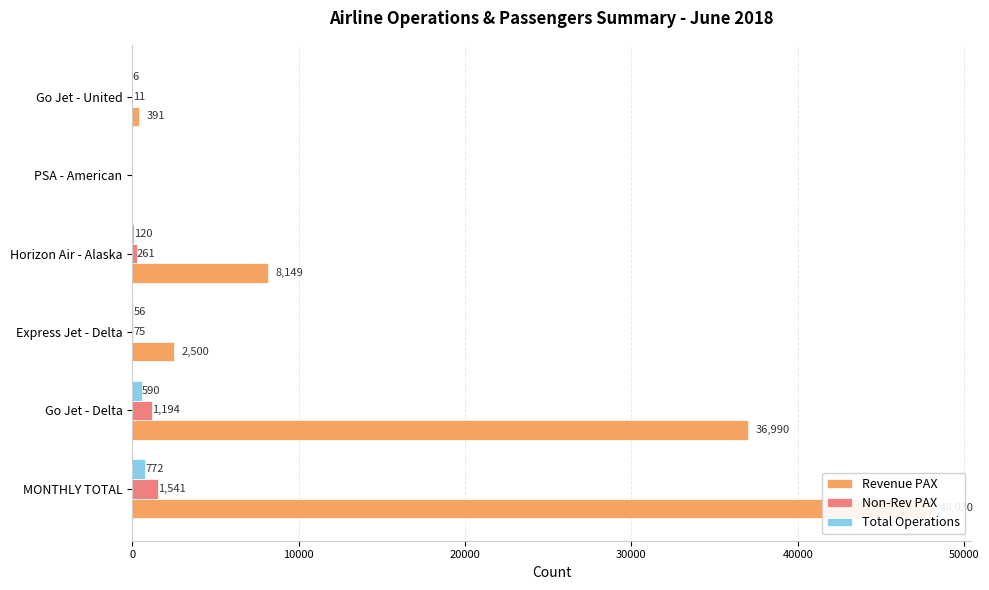

Which has a higher value, PSA - American or Go Jet - United?

Go Jet - United